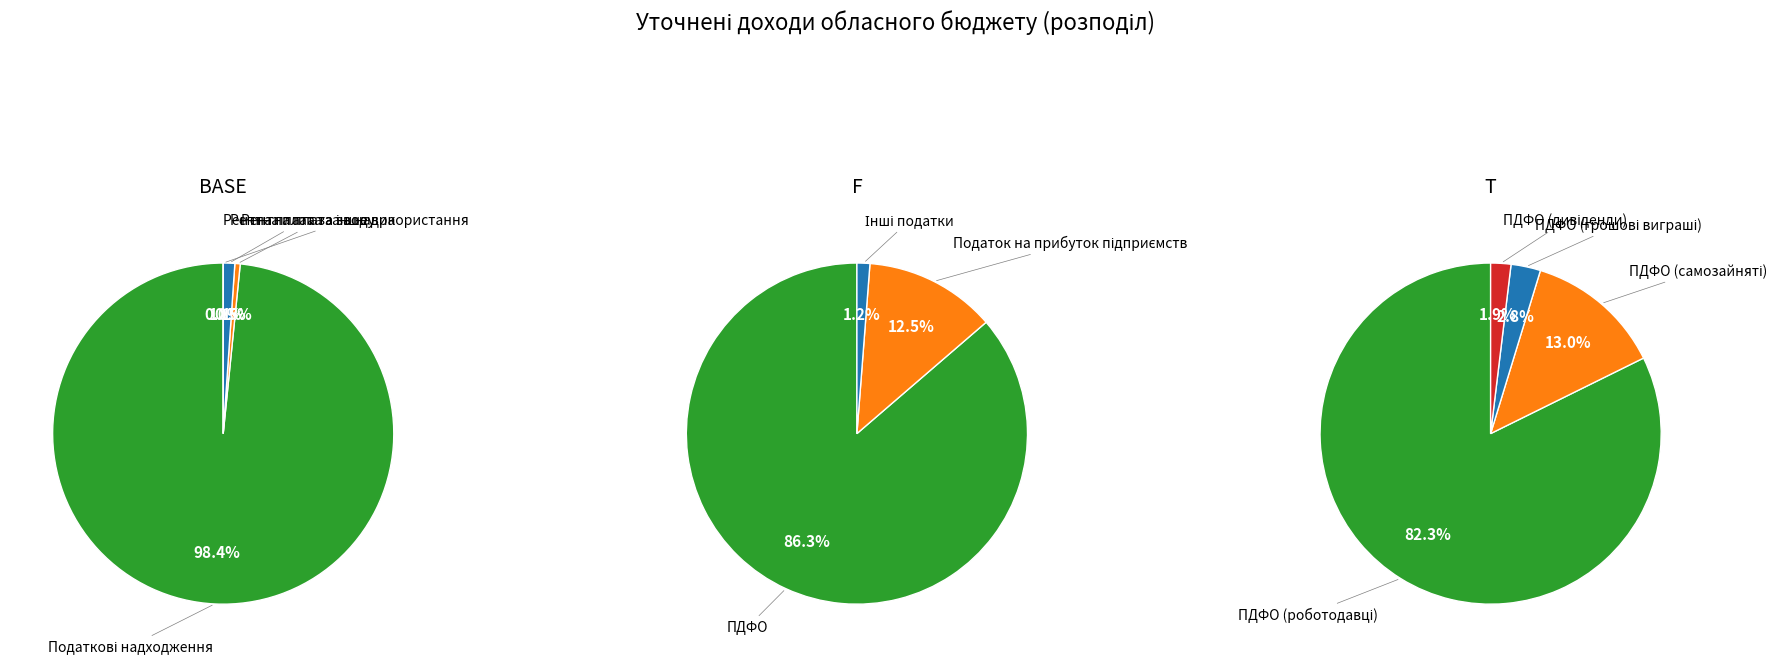

The Рентна плата за користування надрами slice represents 0% of the pie. True or false?

True